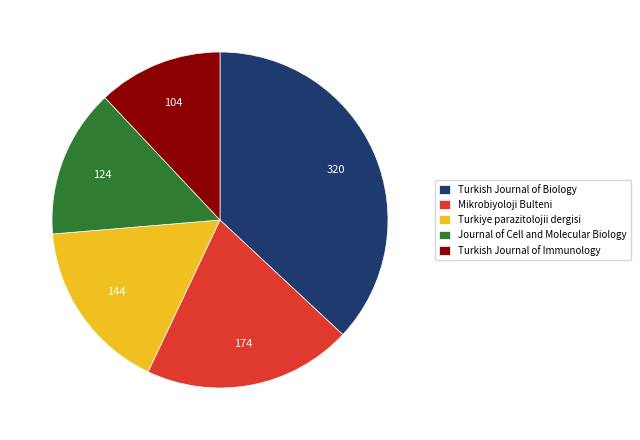

What is the largest slice in the pie chart?

Turkish Journal of Biology